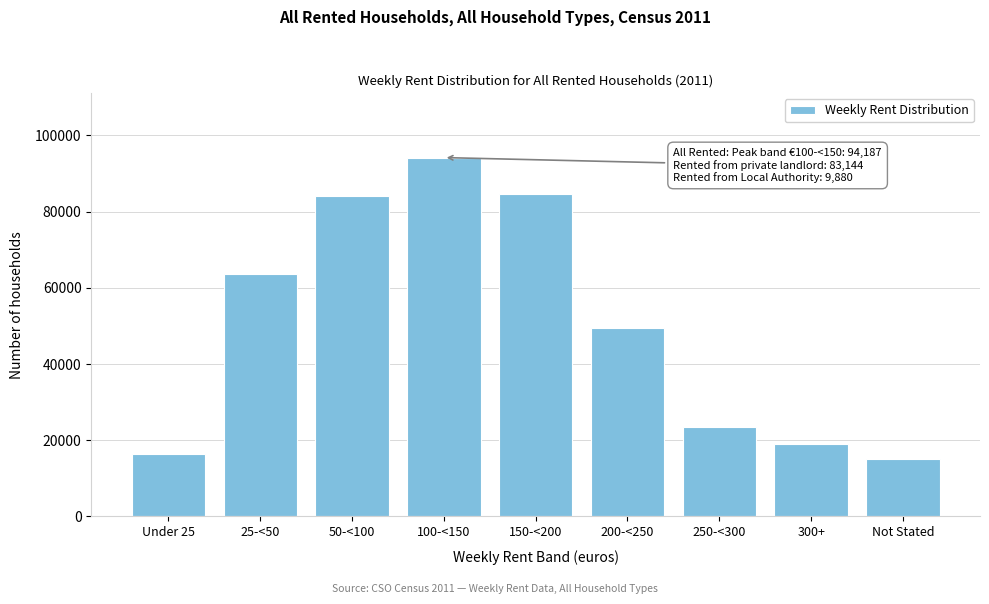

Reading left to right, transcribe all the data shown in this chart.

Under 25=16272	25-<50=63571	50-<100=84047	100-<150=94187	150-<200=84505	200-<250=49431	250-<300=23370	300+=18874	Not Stated=15095